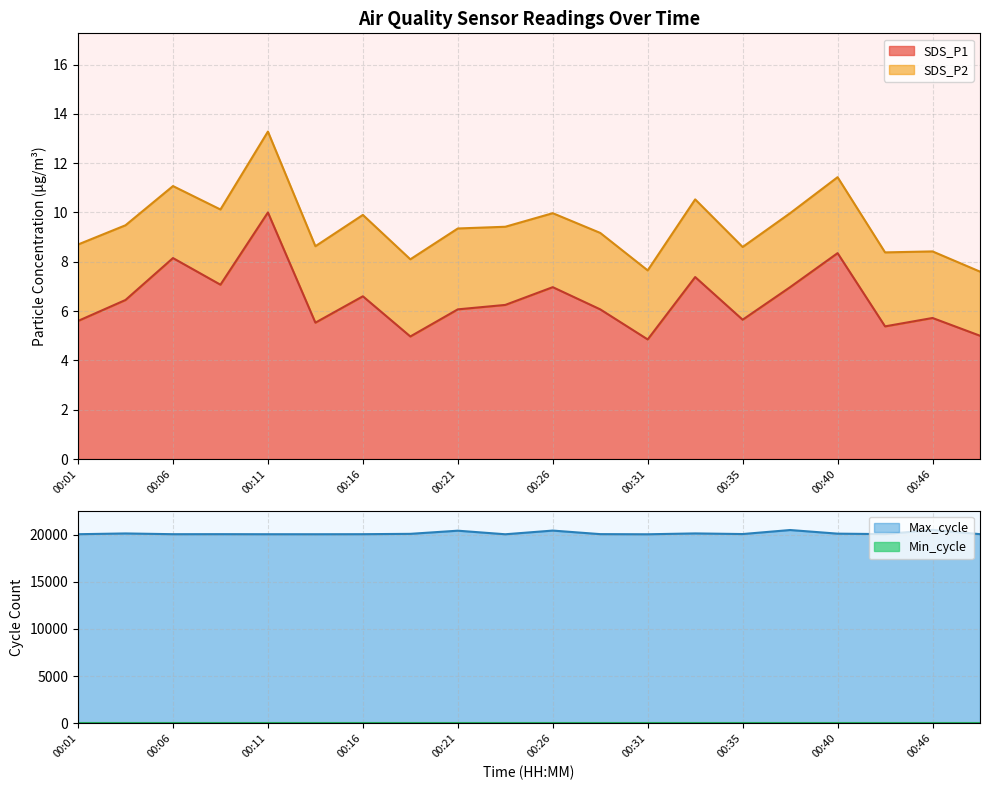

What is the sum of all SDS_P1 values?

129.0